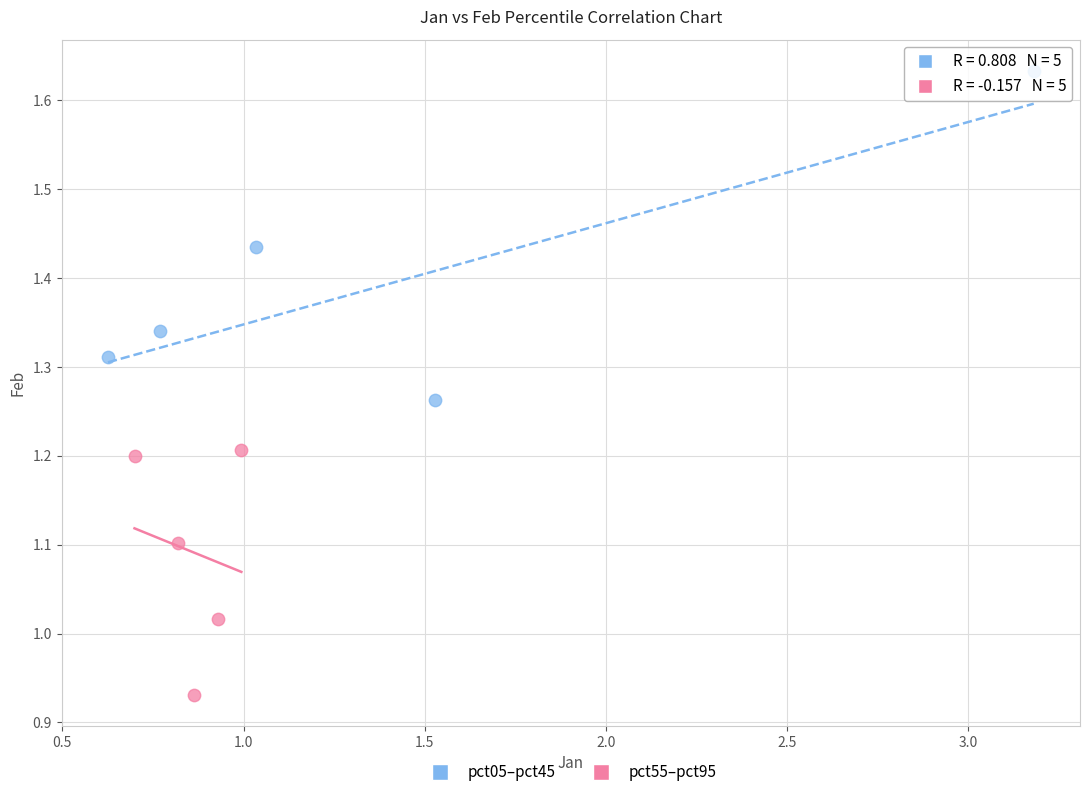

Which series contains the lowest Y value?

pct55–pct95